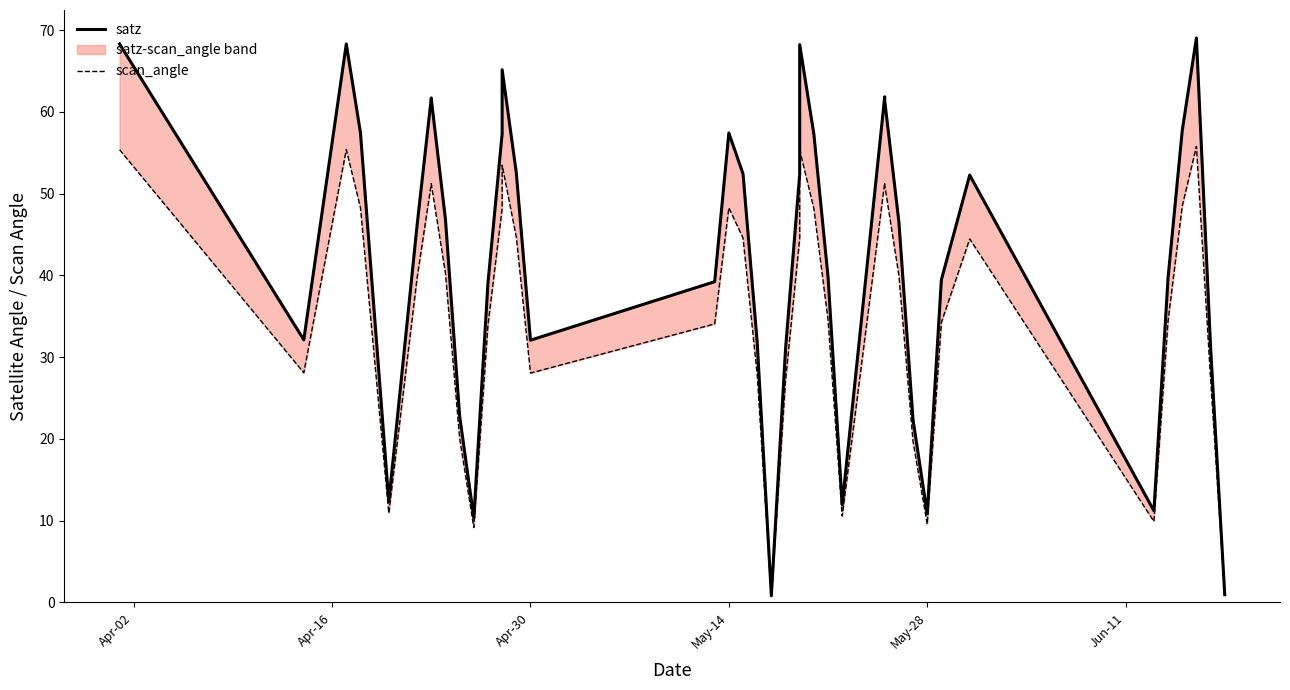

Is this an area chart (filled region under the line)?

No